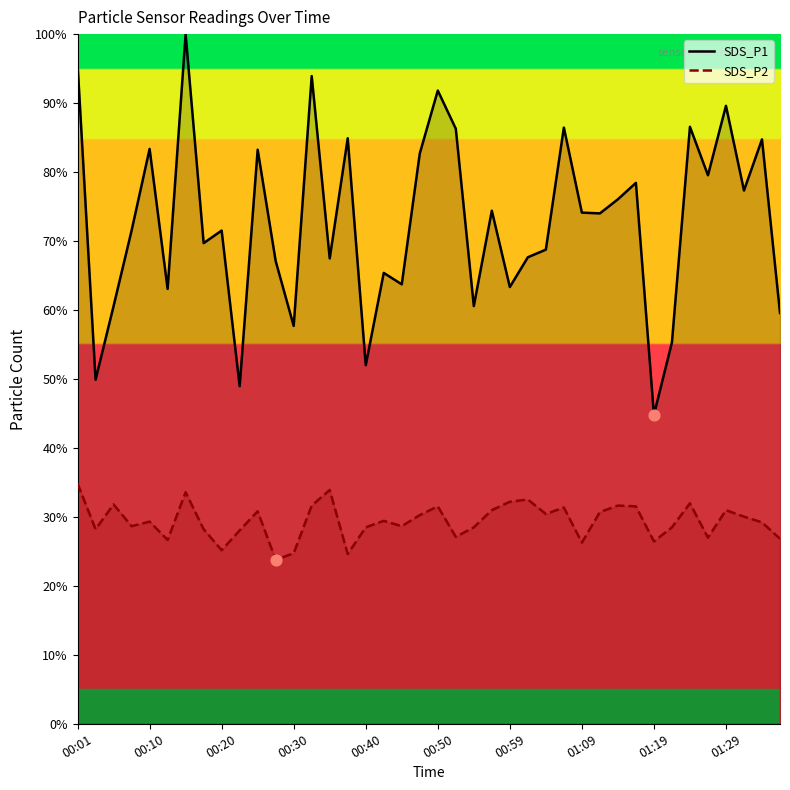

Which series has the largest total across all categories?

SDS_P1